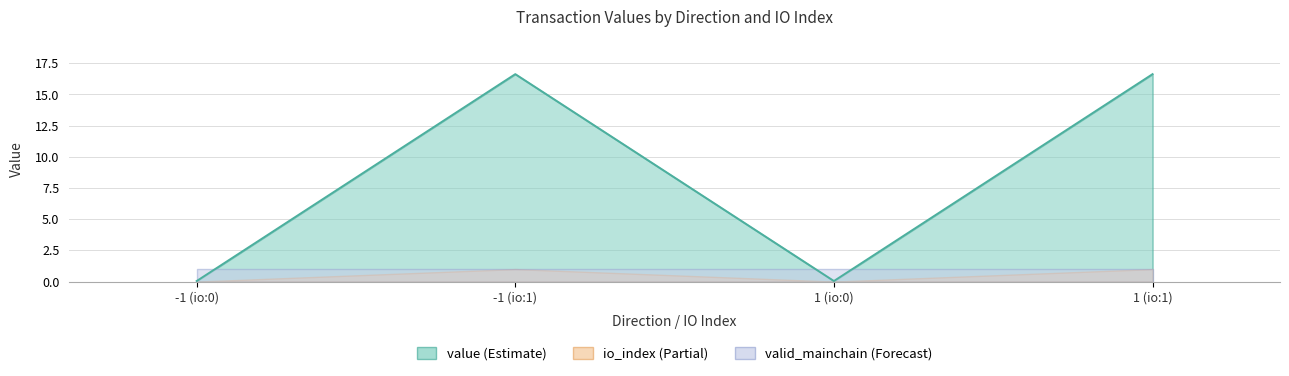

Rank the series by their maximum value, from lowest to highest.

io_index, valid_mainchain, value